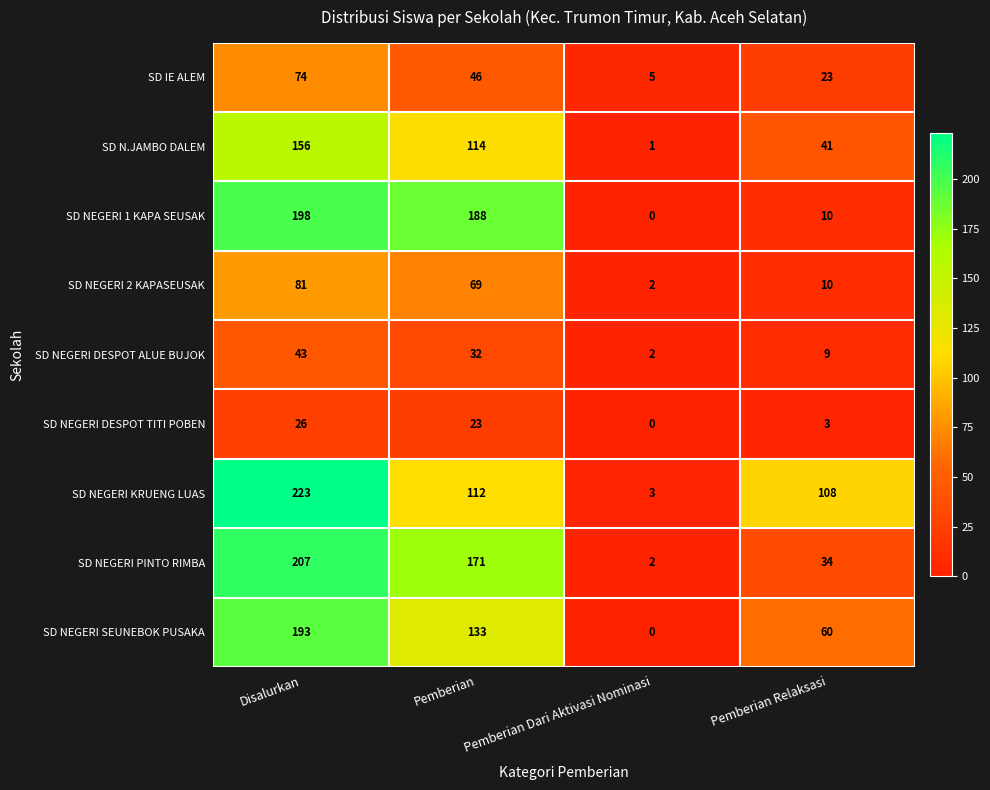

Where does the SD NEGERI 1 KAPA SEUSAK series first go above 188?

Disalurkan